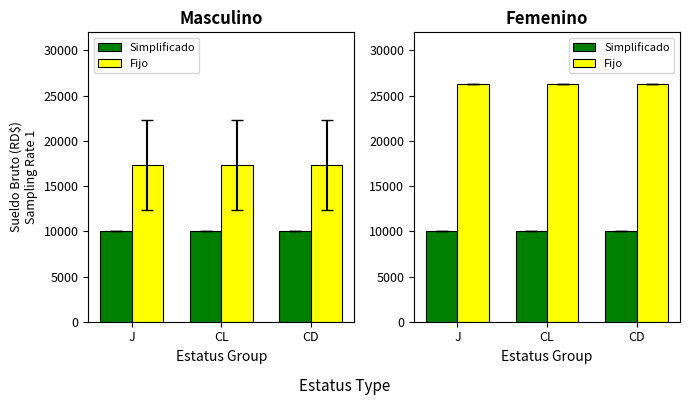

What is the value of the Fijo bar at the 2nd from the left?

26250